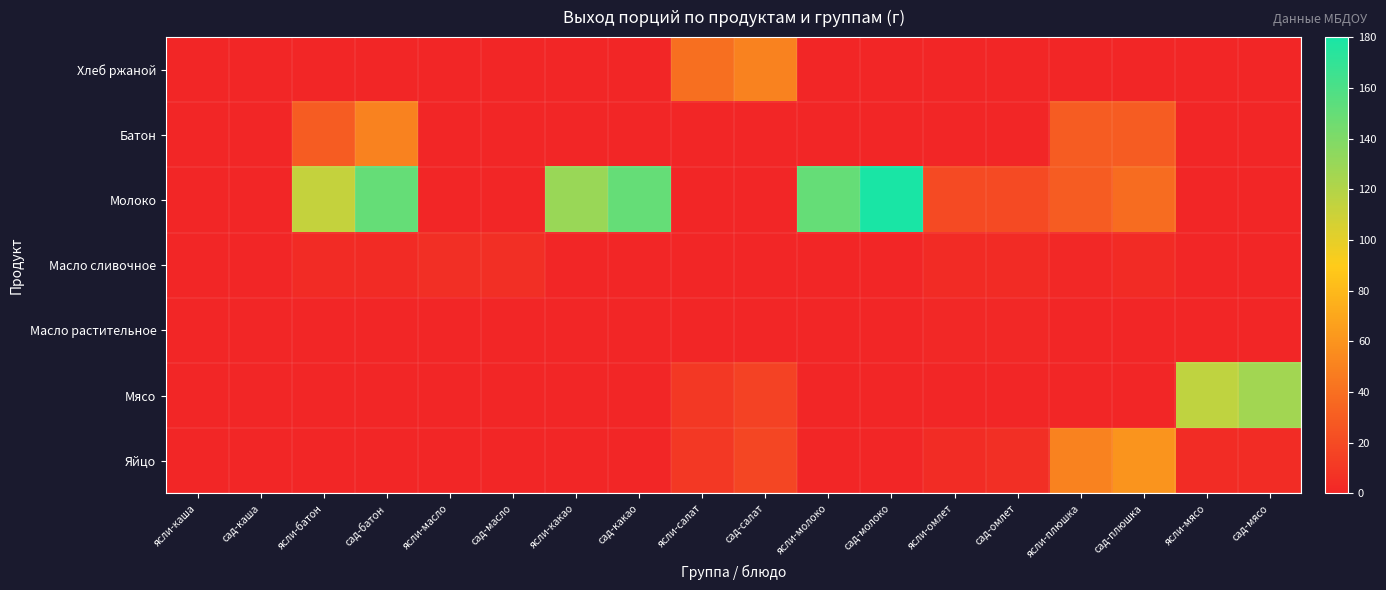

At how many categories does at least one series exceed 12?

14